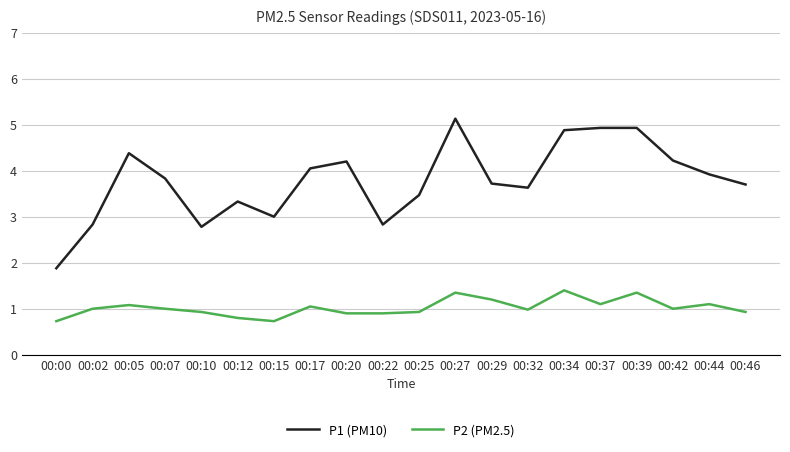

What is the difference between the maximum and second lowest values in the P2 (PM2.5) series?

0.7